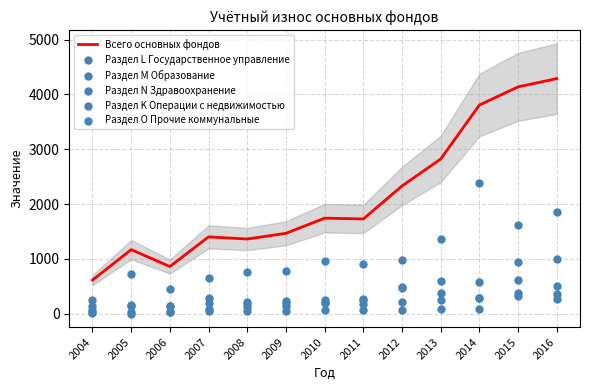

Which series has the largest total across all categories?

Всего основных фондов